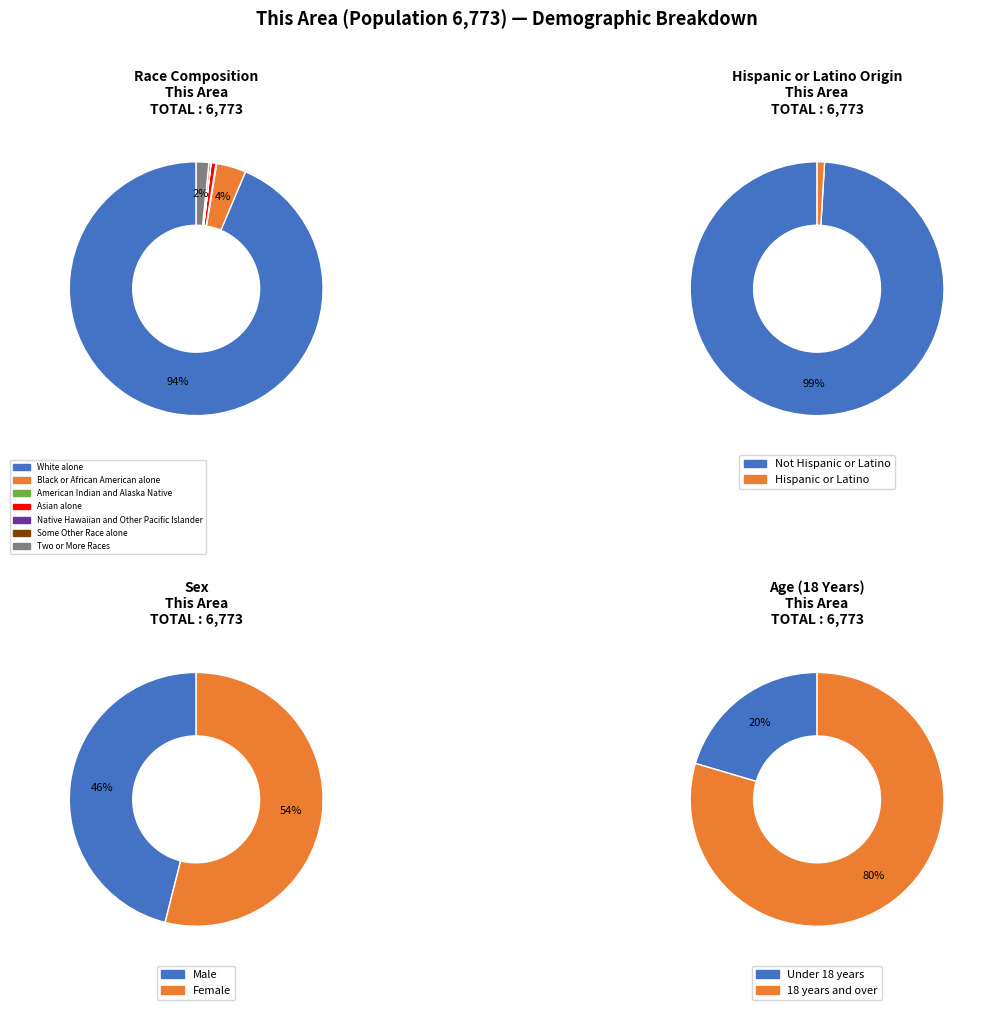

True or false: White alone accounts for 94% of the total.

True